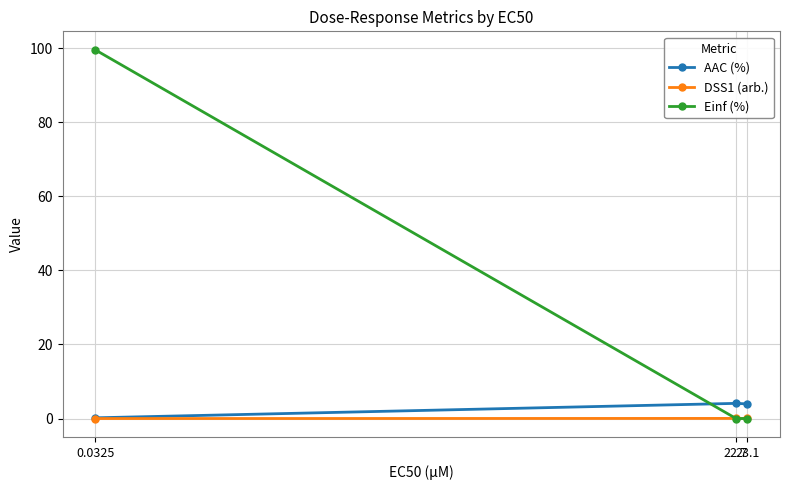

Is it true that Einf (%) equals 22.9 at 0.0325?

False